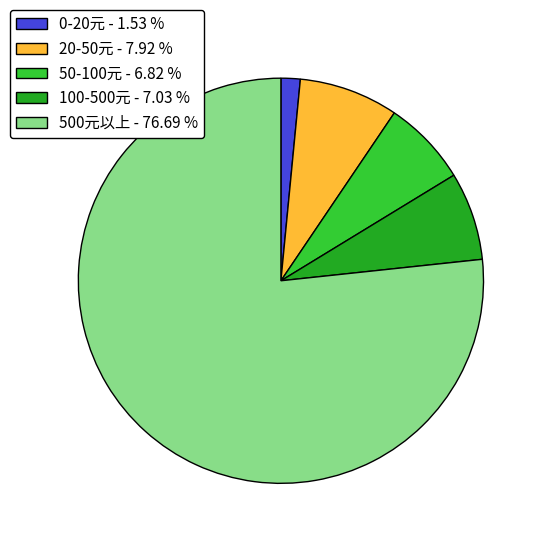

How many slices are in this pie chart?

5